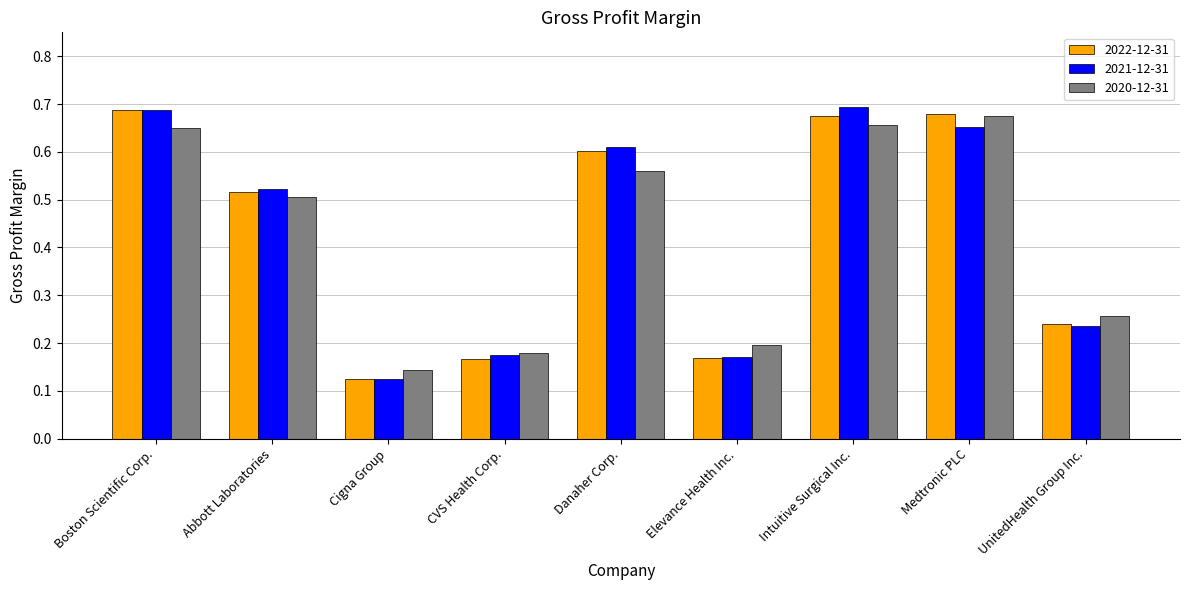

Which category has the lowest value in the 2022-12-31 series?

Cigna Group